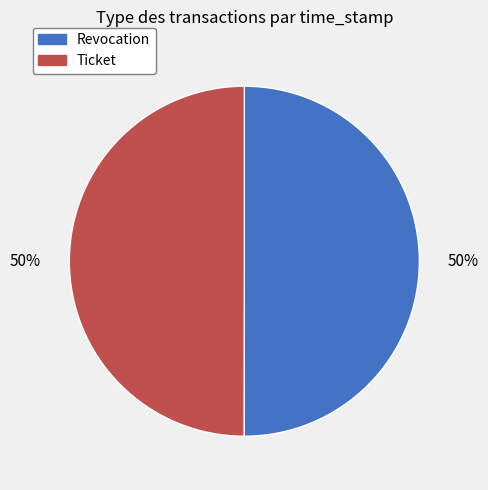

To the nearest percent, what percentage of the pie is Ticket?

50%